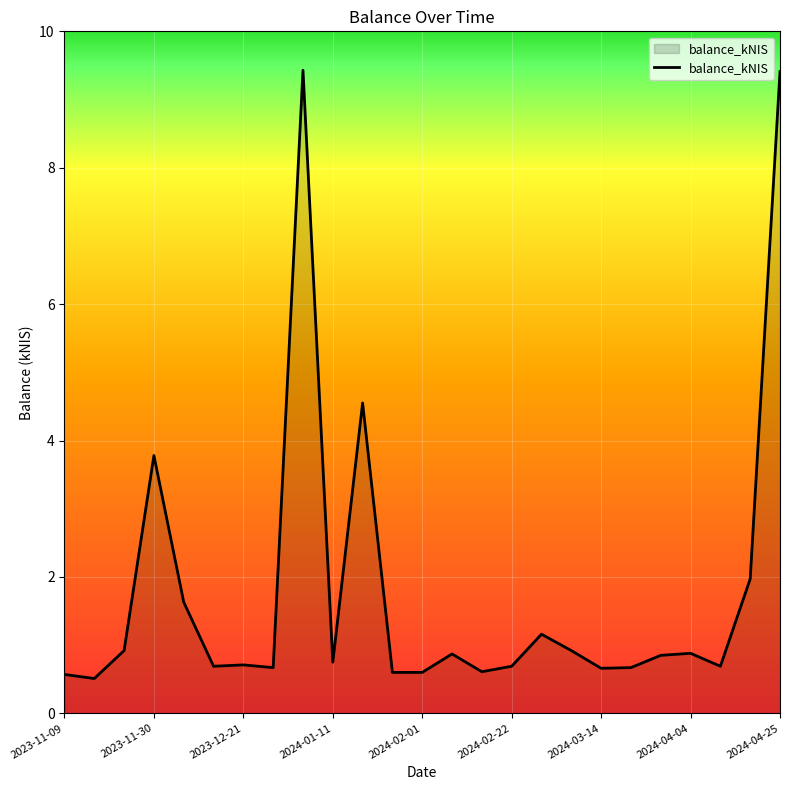

What is the average value?

1.8